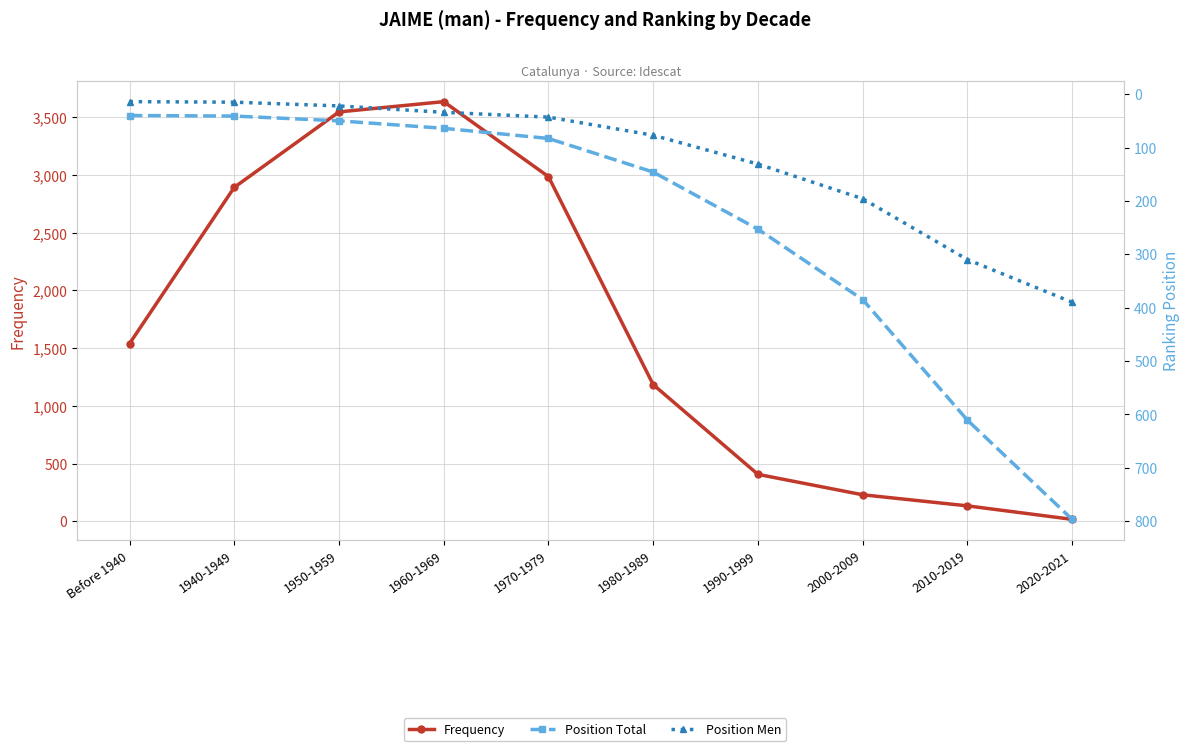

Which label corresponds to the smallest value in the chart?

Before 1940